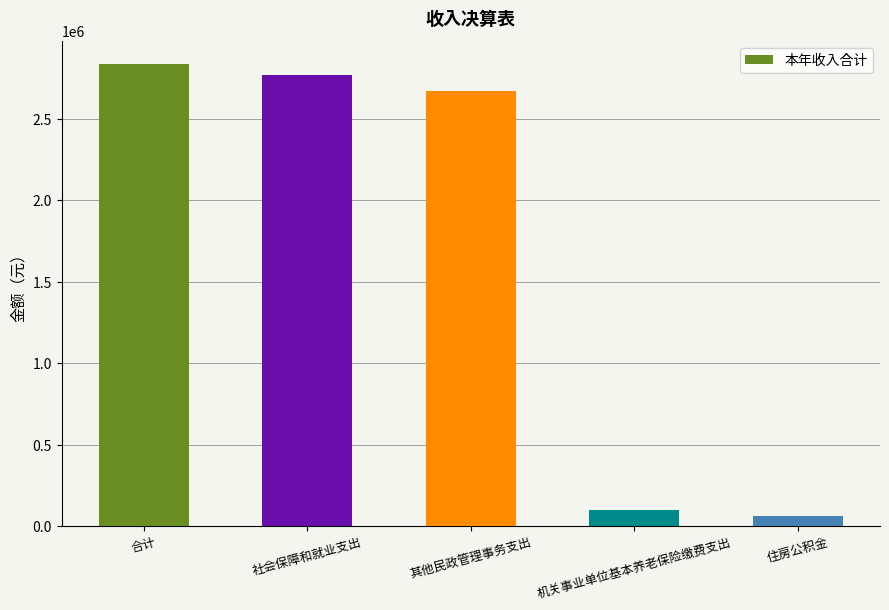

At which category does the chart reach its peak across all series?

合计